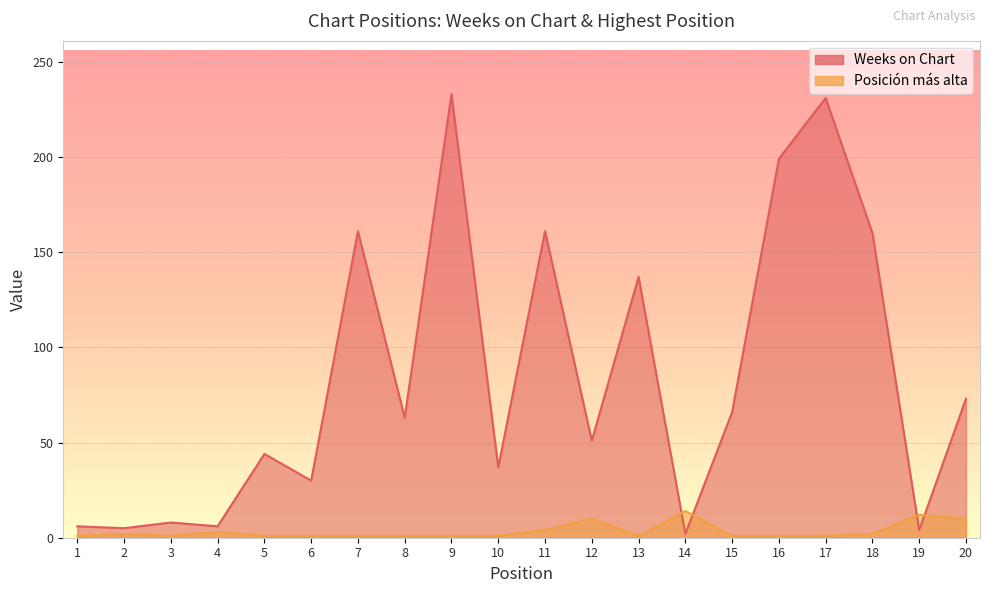

Reading right to left, transcribe all the data shown in this chart.

Weeks on Chart: 20=73	19=4	18=160	17=231	16=199	15=66	14=2	13=137	12=51	11=161	10=37	9=233	8=63	7=161	6=30	5=44	4=6	3=8	2=5	1=6
Posición más alta: 20=10	19=12	18=2	17=1	16=1	15=1	14=14	13=1	12=10	11=4	10=1	9=1	8=1	7=1	6=1	5=1	4=3	3=1	2=2	1=1